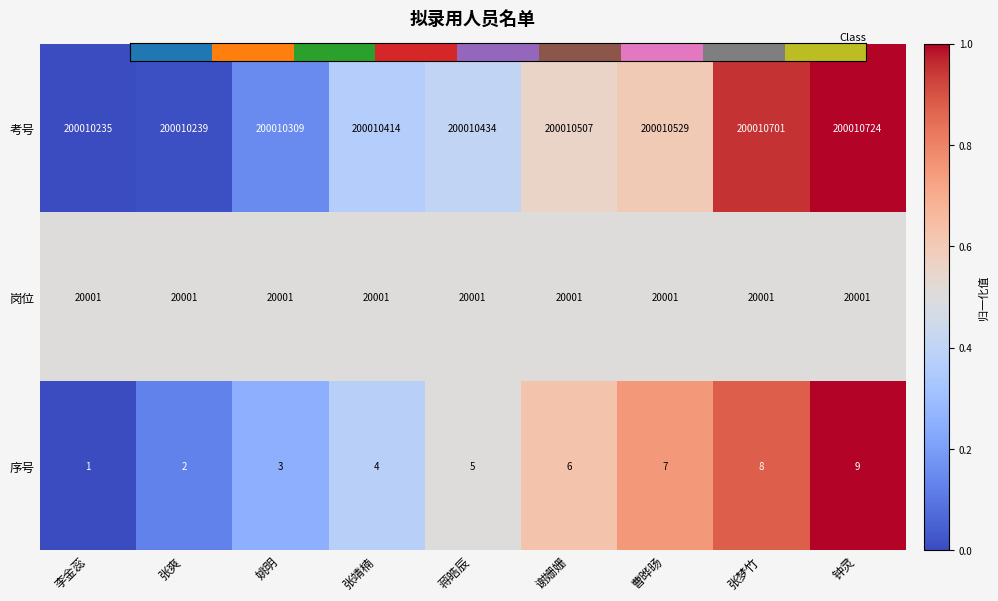

How many series are shown in this chart?

3